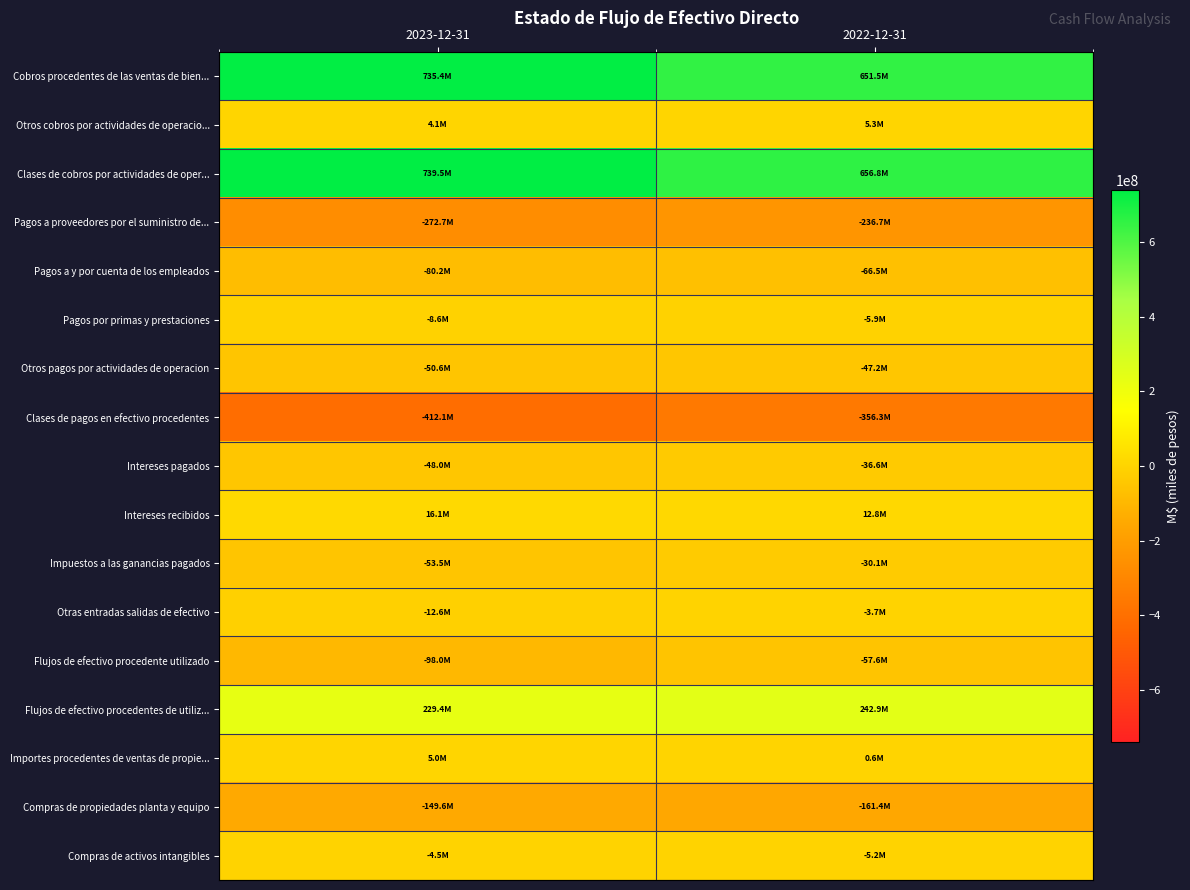

Which series changed the most between 2023-12-31 and 2022-12-31?

Cobros procedentes de las ventas de bien...